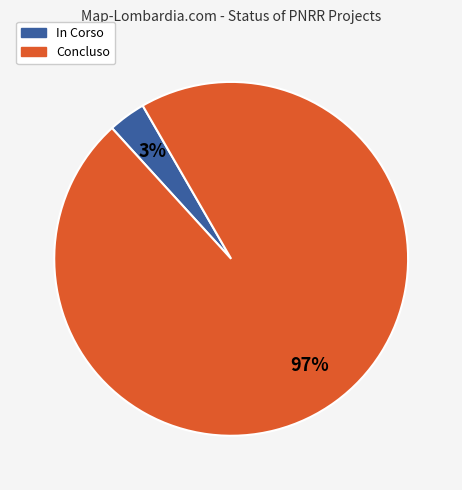

Is there a majority slice in this chart?

Yes